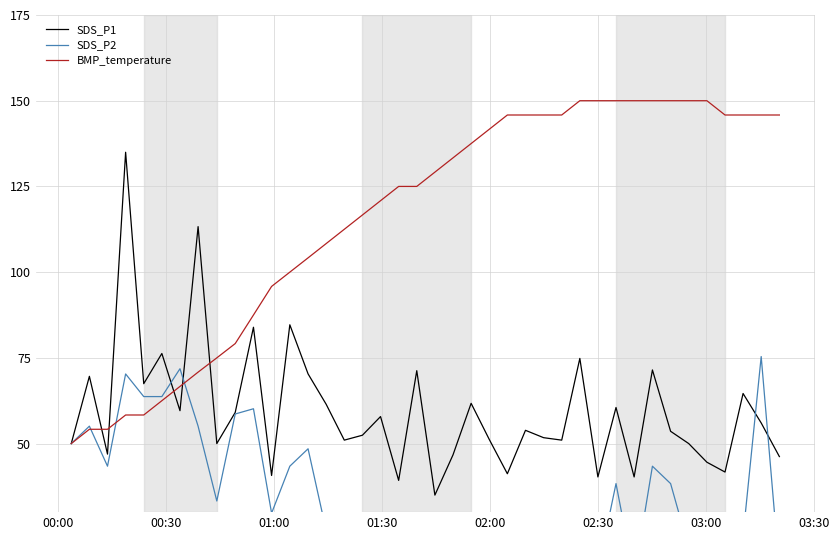

What is the highest value of the BMP_temperature series?

150.0